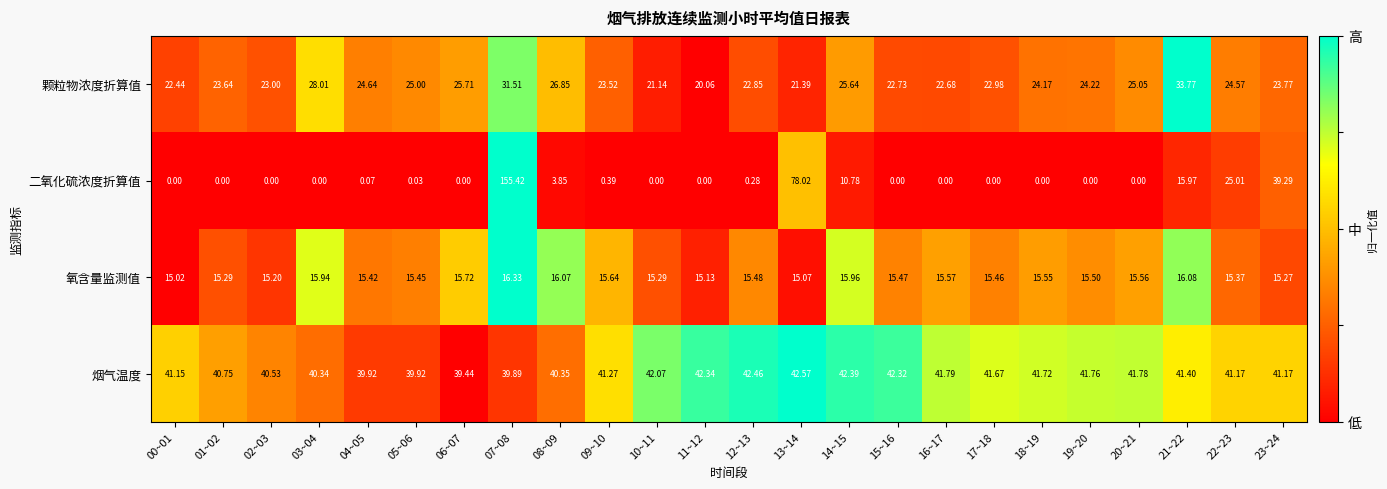

Count the number of categories in the chart.

24